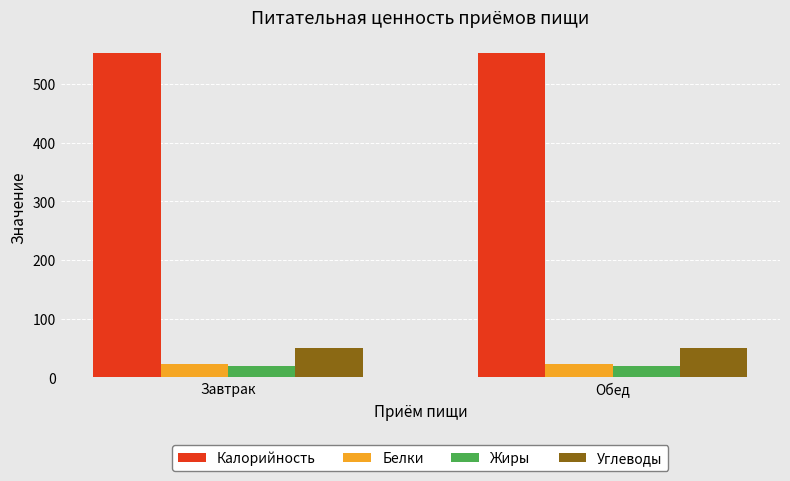

What is the sum of all Жиры values?

37.9